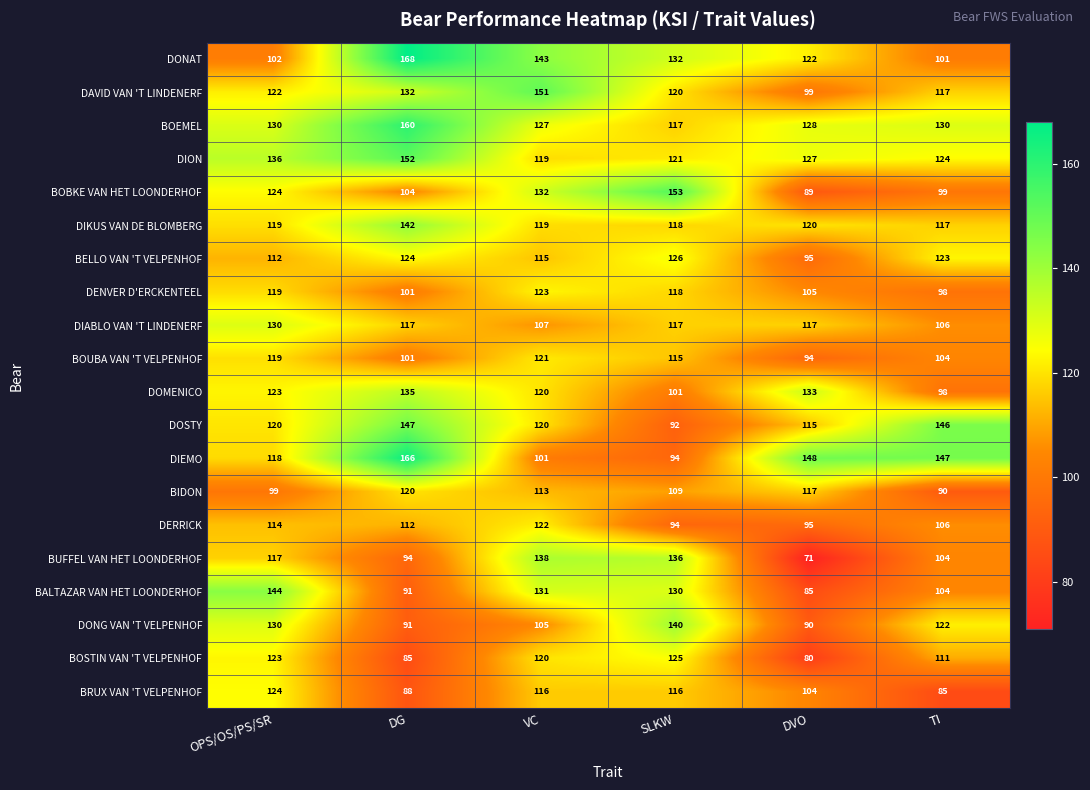

Which label corresponds to the smallest value in the chart?

DVO